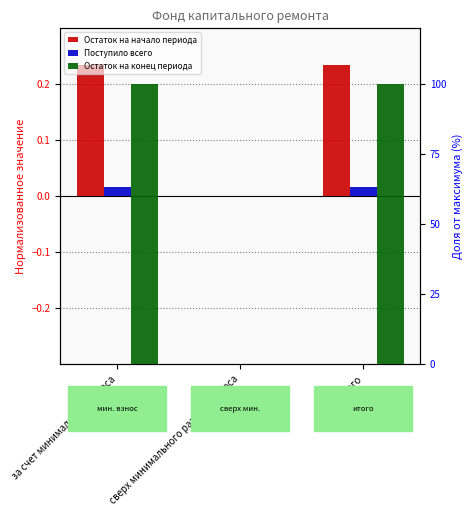

Reading right to left, extract all data points from this chart.

Остаток на начало периода: 0.2	0.0	0.2
Поступило всего: 0.0	0.0	0.0
Остаток на конец периода: 100.0	0.0	100.0